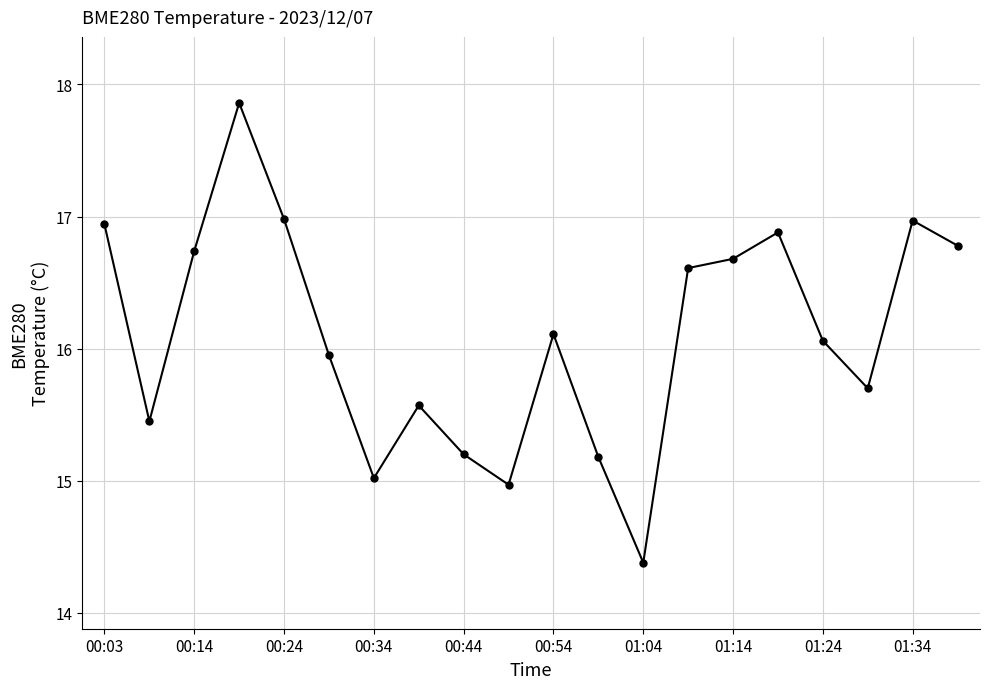

What is the difference between the maximum and minimum values?

3.5